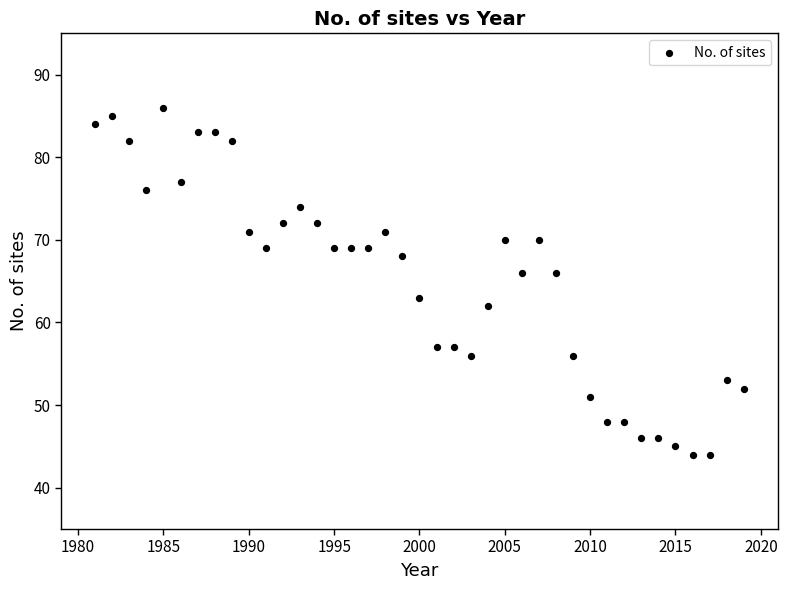

What is the range of Y values (max minus min)?

42